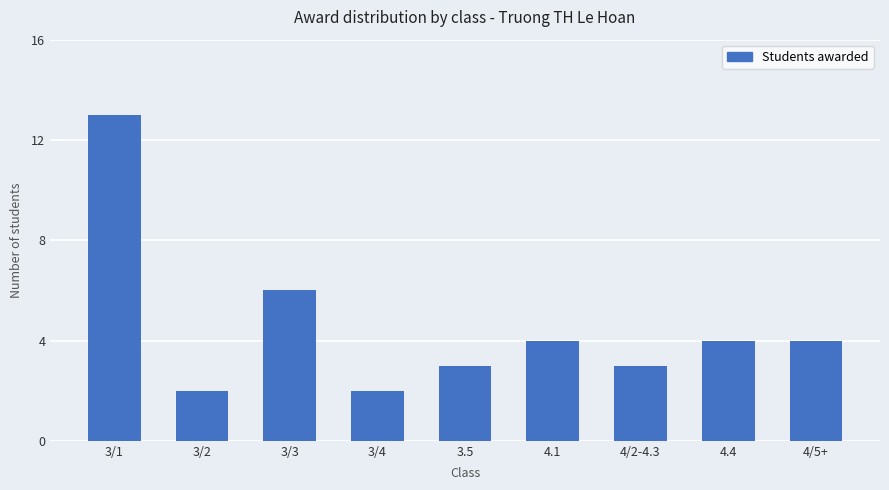

Reading left to right, list all the values displayed in this chart.

3/1=13	3/2=2	3/3=6	3/4=2	3.5=3	4.1=4	4/2-4.3=3	4.4=4	4/5+=4